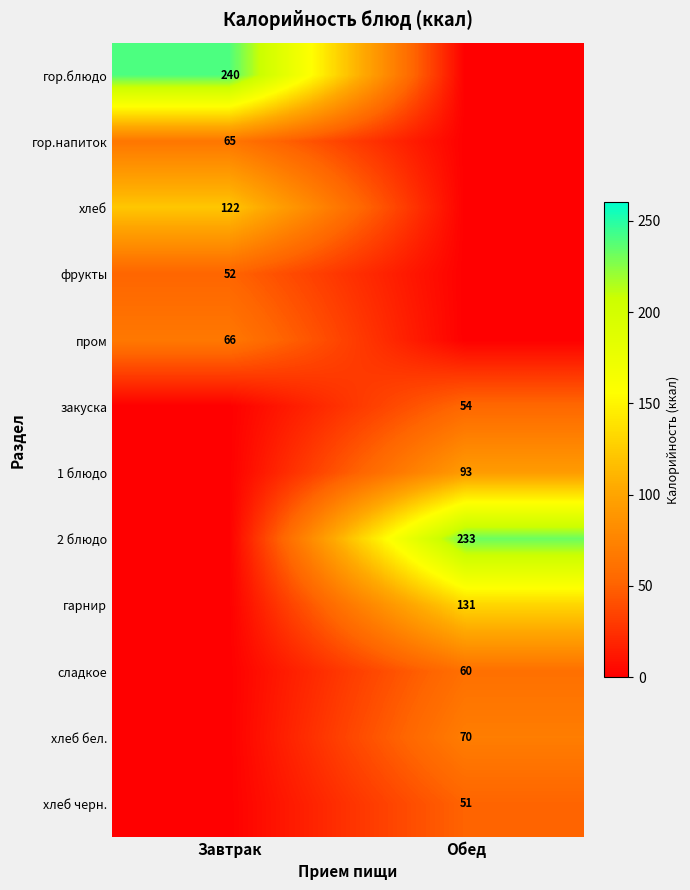

True or false: гор.блюдо has a value of 365 at Завтрак.

False